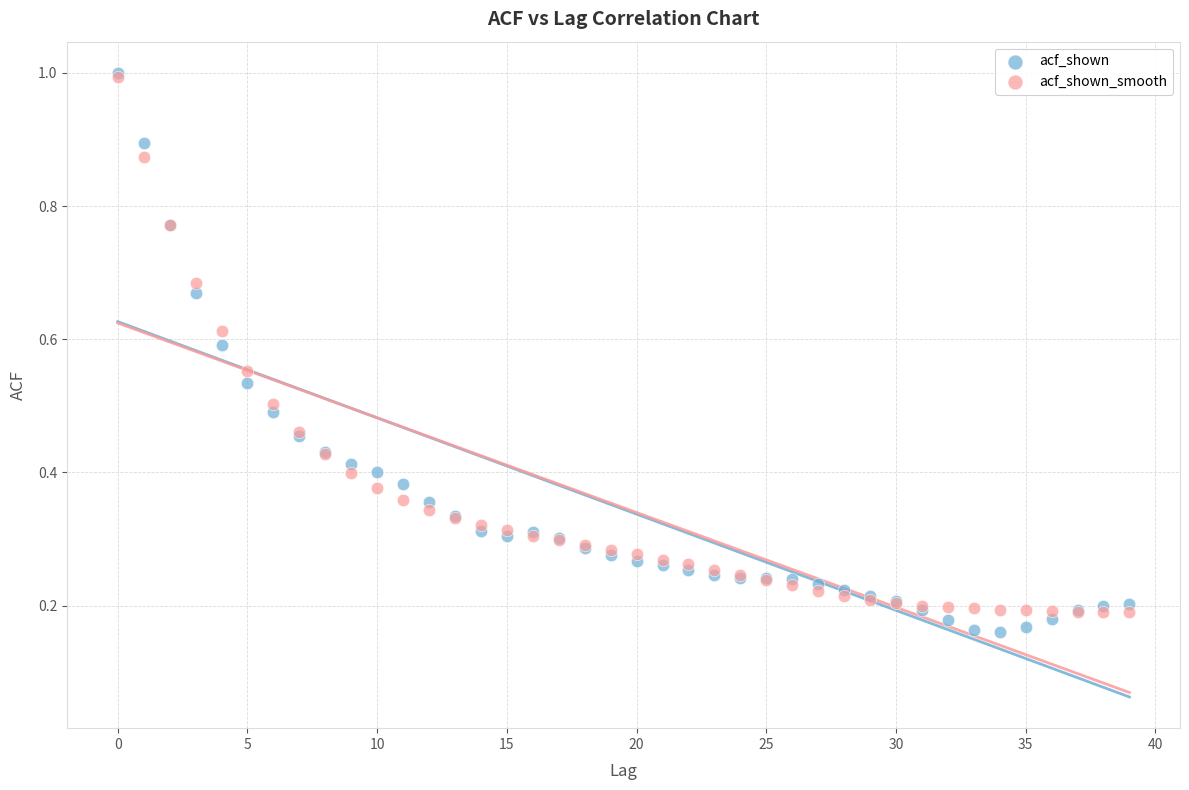

Which series has the largest Y range (max minus min)?

acf_shown